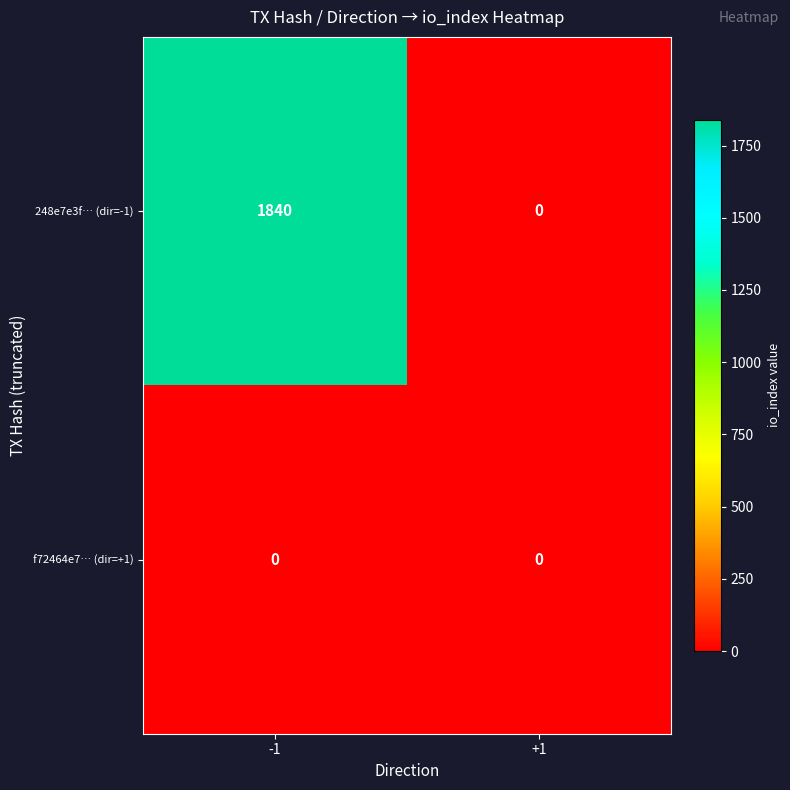

Which series has the largest range (max minus min)?

248e7e3f… (dir=-1)